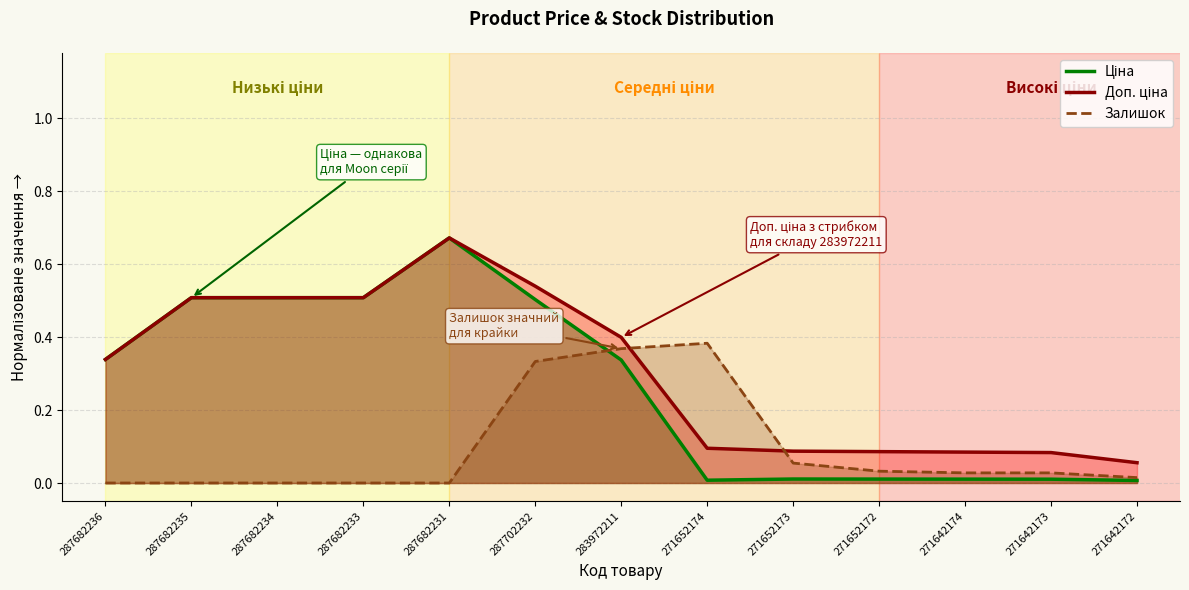

What is the difference between the maximum and minimum values in the Ціна series?

0.7